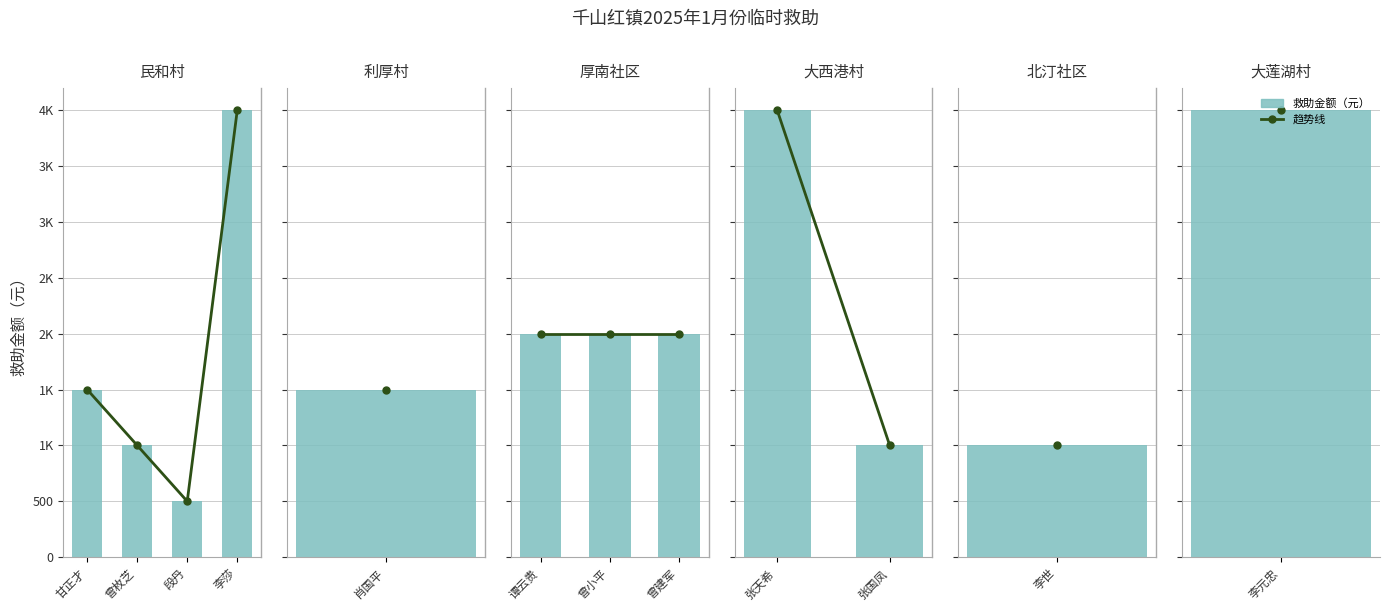

What are all the series names shown in the legend?

趋势线, 救助金额（元）